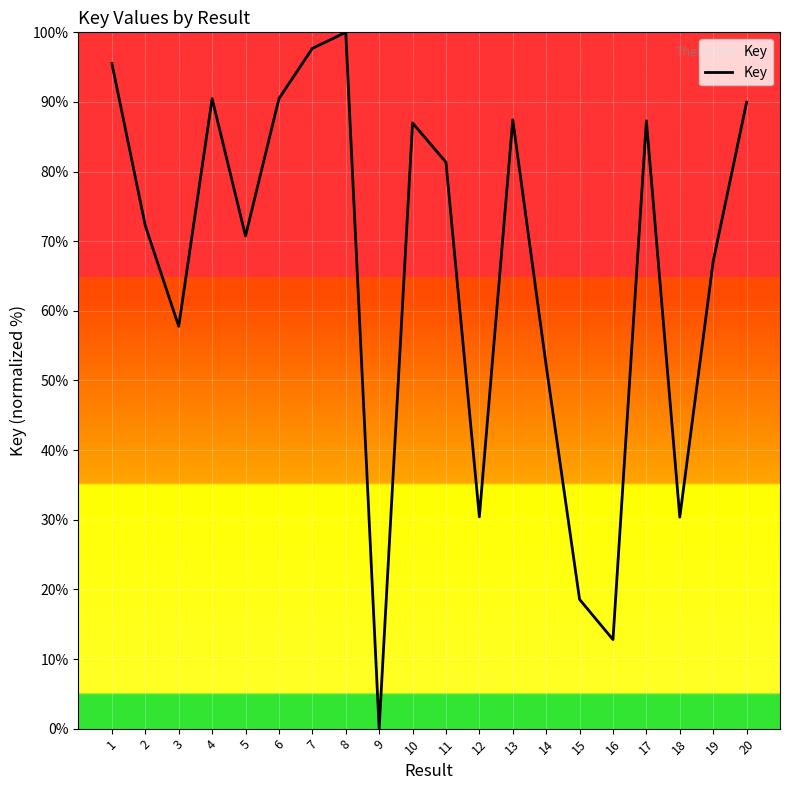

What value does the data have at 8?

100.0